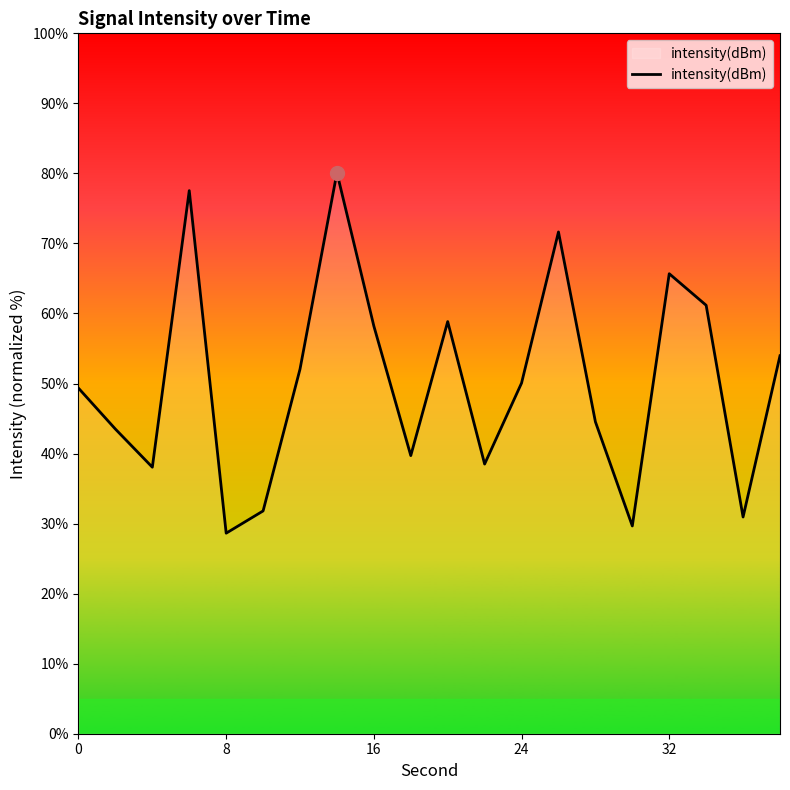

What is the smallest value displayed?

28.6